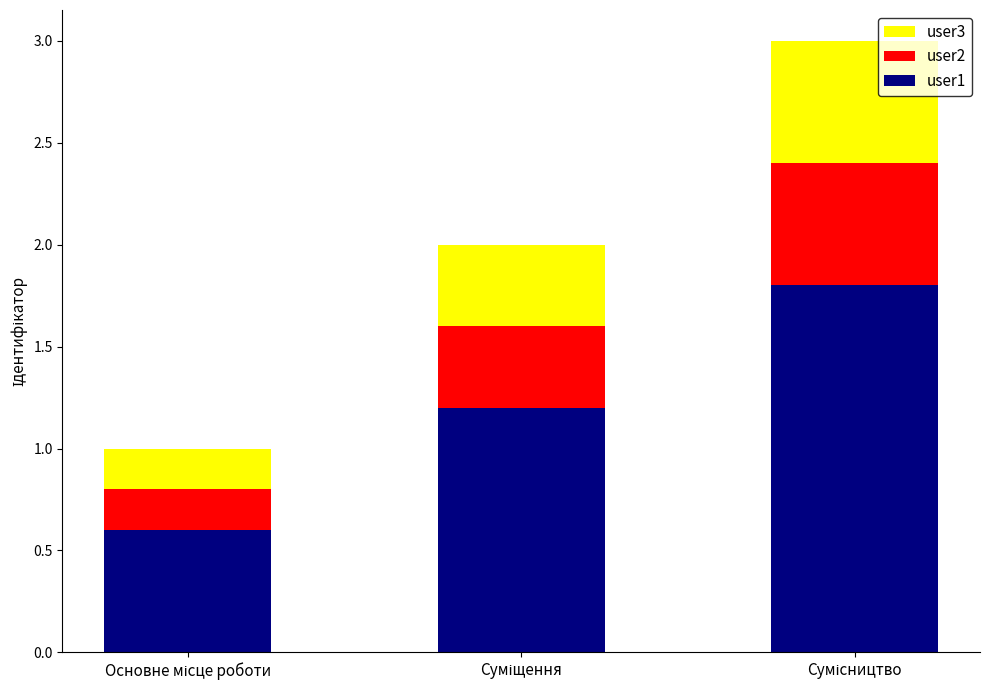

Count the user1 values in the range 0 to 1.

1